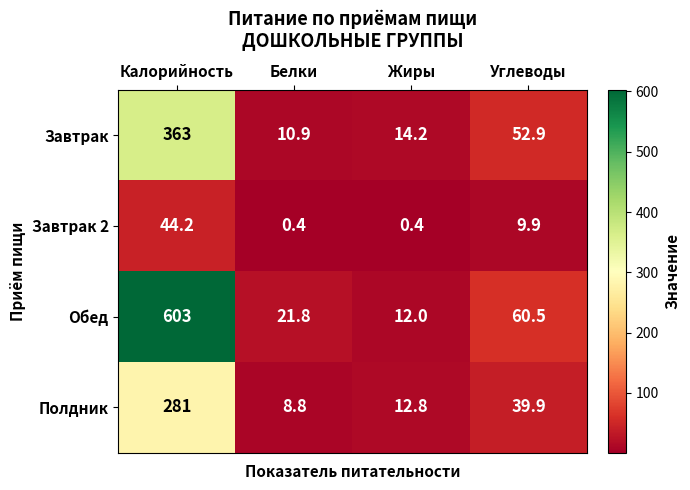

Is it true that Завтрак 2 equals 4.0 at Углеводы?

False